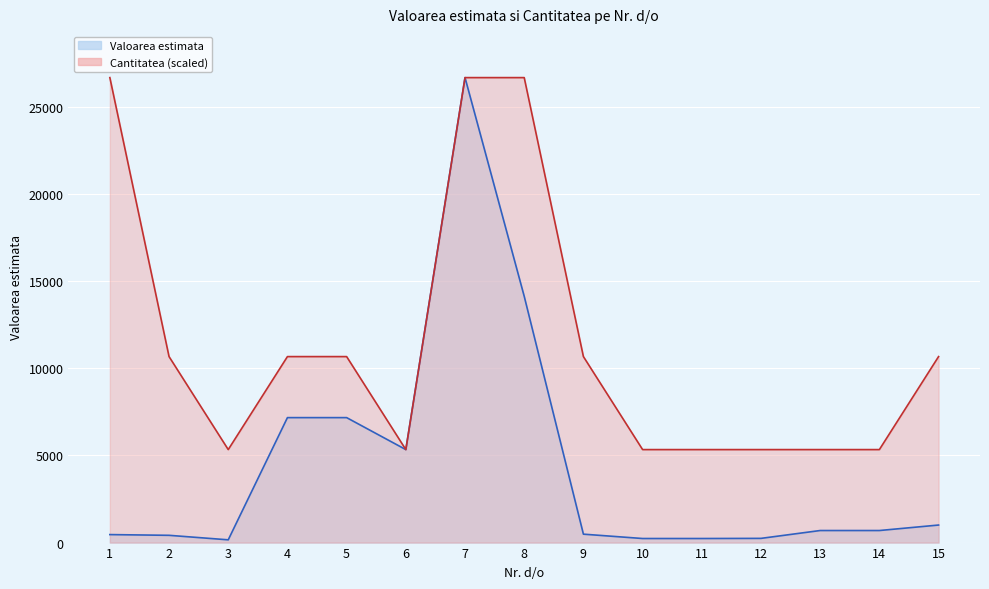

How many interior local peaks does the Valoarea estimata series have?

1